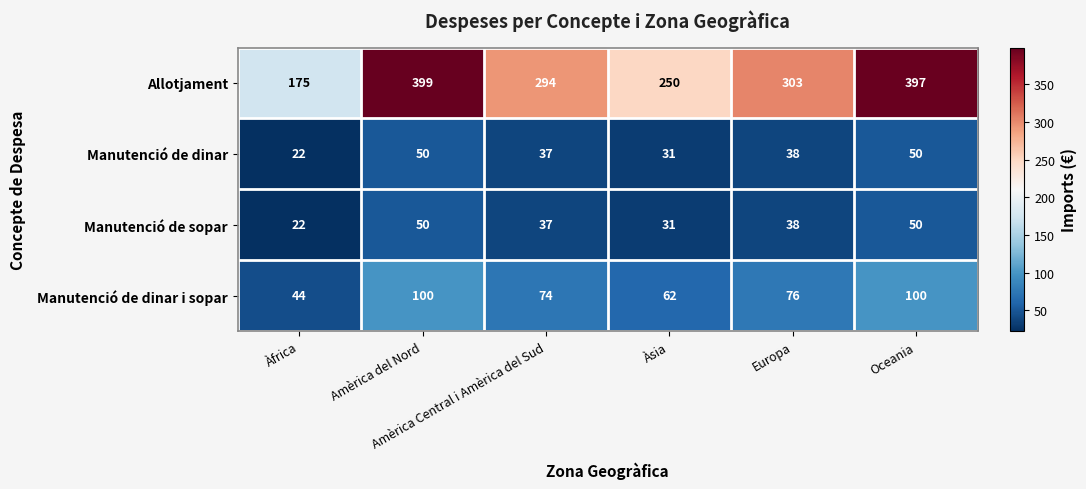

What is the spread (max minus min) of values at Àsia?

219